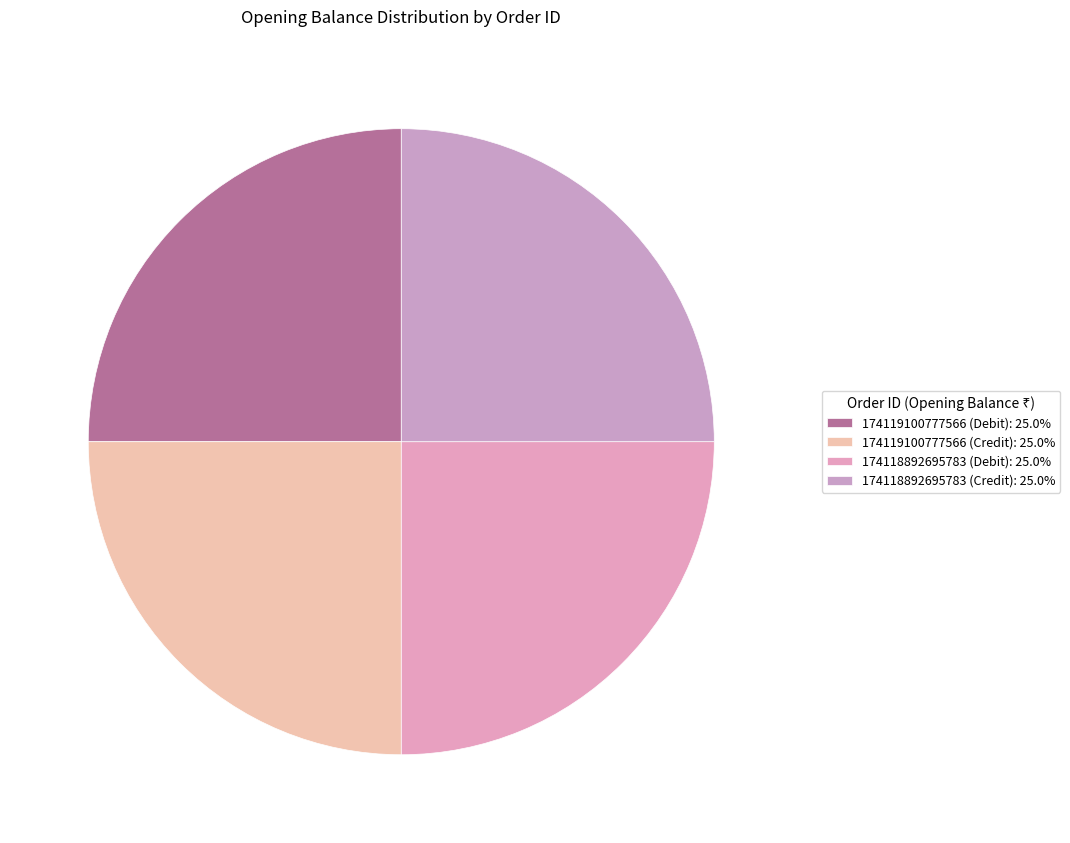

How many segments does this pie chart have?

4